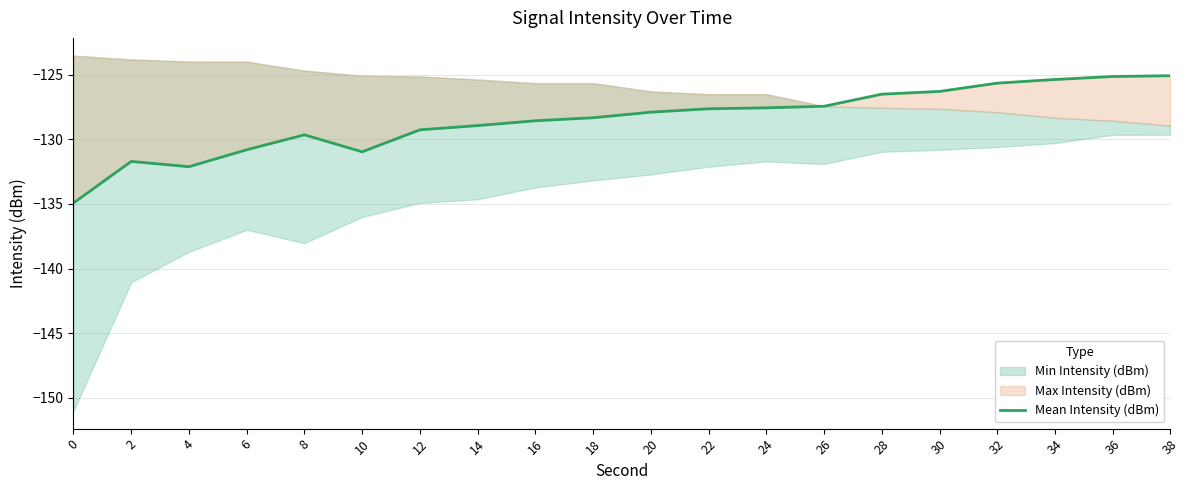

Between 2 and 8, which is larger?

8